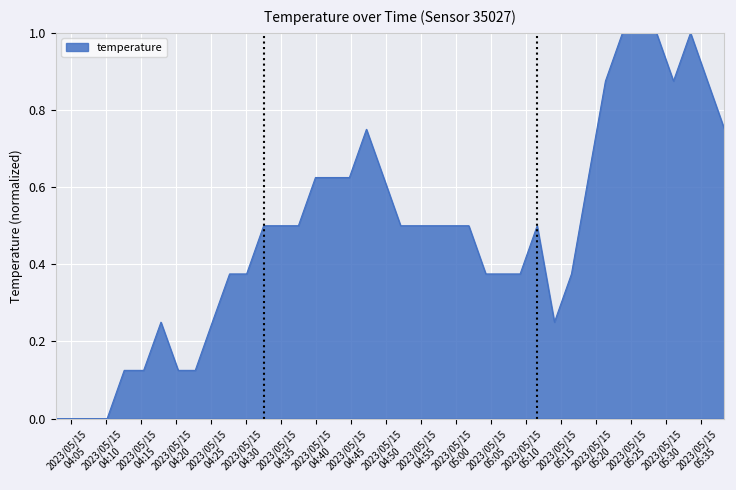

Does the chart have visible grid lines?

Yes